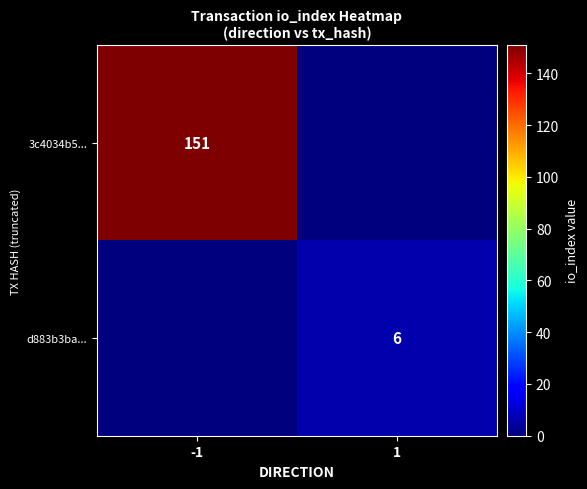

The value of d883b3ba... at 1 is 6. True or false?

True